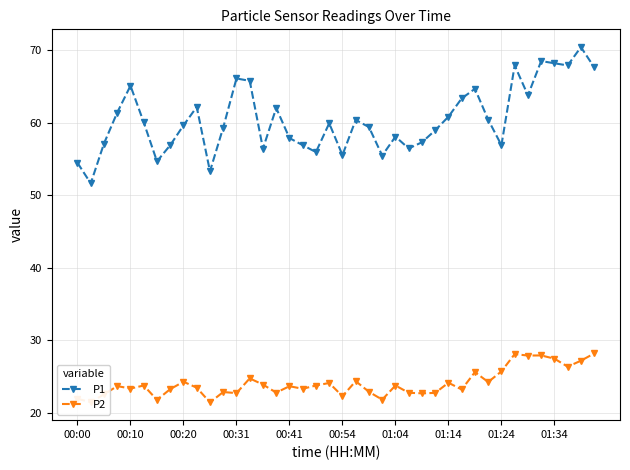

Rank the series by their maximum value, from highest to lowest.

P1, P2